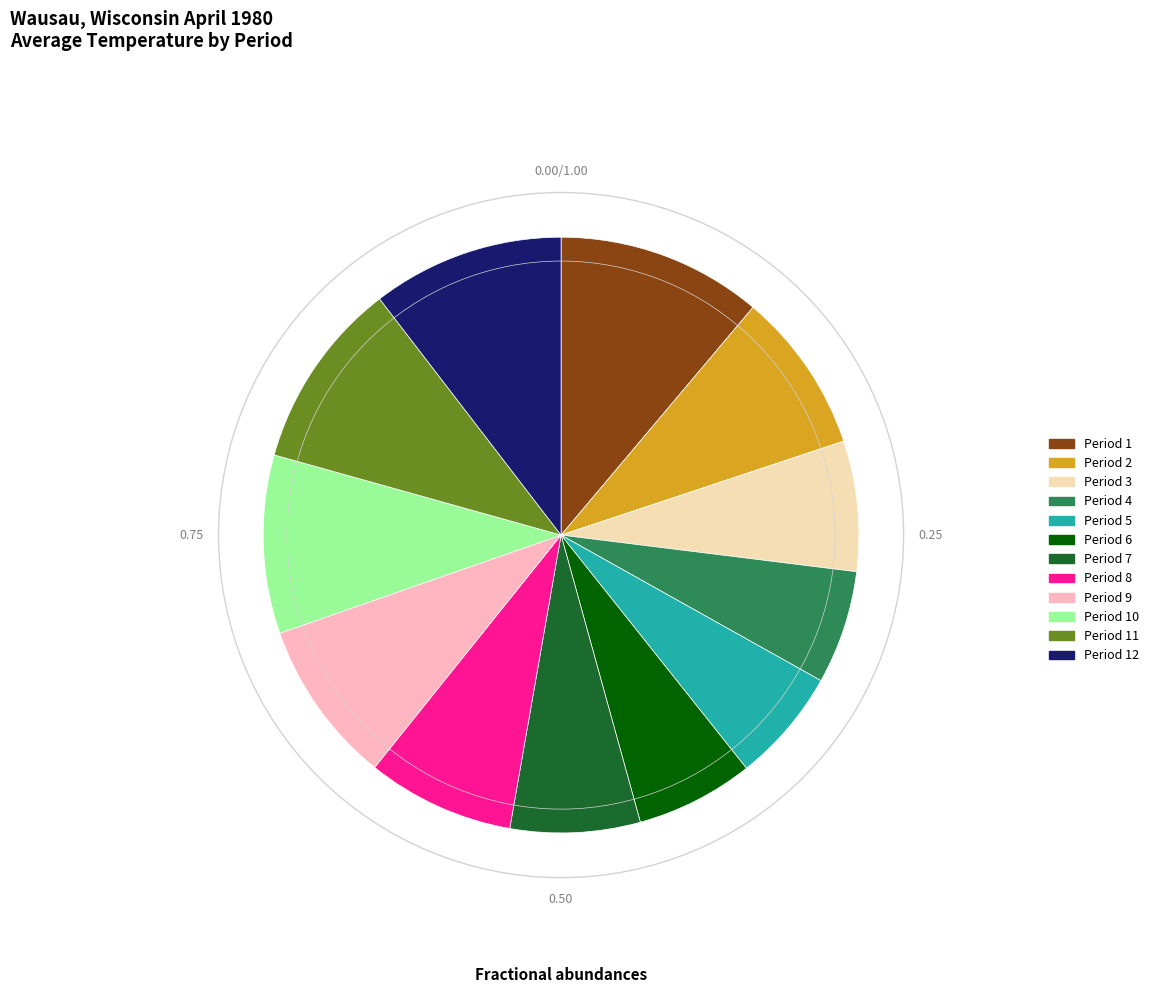

Is the sum of Period 4 and Period 2 greater than half?

No